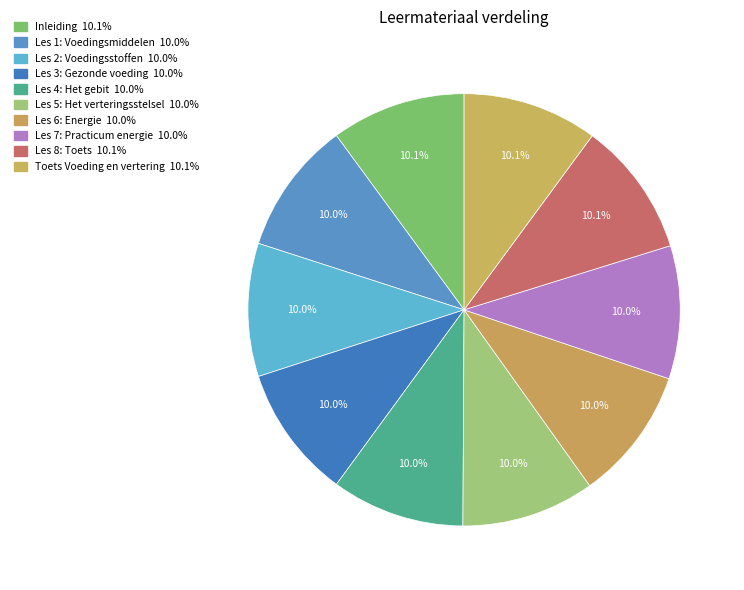

What percentage is NOT represented by Toets Voeding en vertering?

89.9%